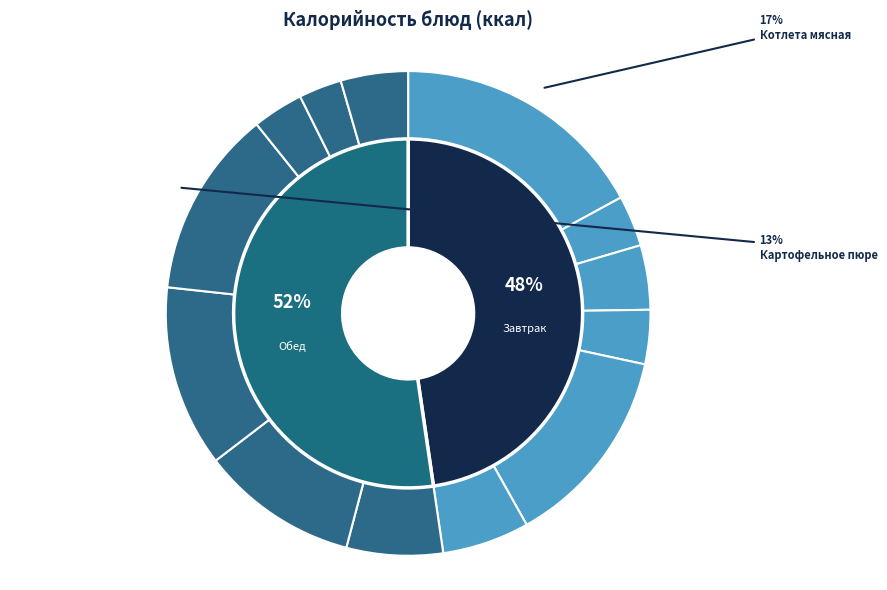

Between Хлеб ржаной (обед) and Компот из фруктов, which is larger?

Компот из фруктов